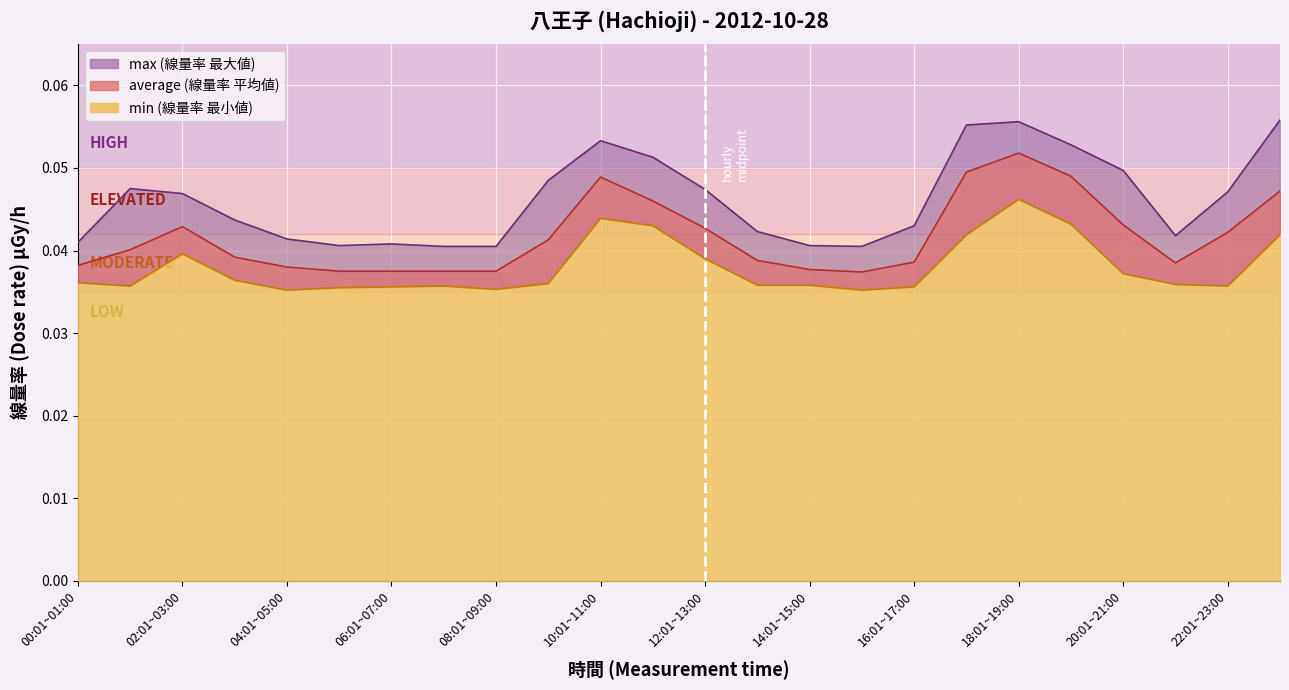

Reading left to right, transcribe all the data shown in this chart.

max: 00:01~01:00=0.0	01:01~02:00=0.0	02:01~03:00=0.0	03:01~04:00=0.0	04:01~05:00=0.0	05:01~06:00=0.0	06:01~07:00=0.0	07:01~08:00=0.0	08:01~09:00=0.0	09:01~10:00=0.0	10:01~11:00=0.1	11:01~12:00=0.1	12:01~13:00=0.0	13:01~14:00=0.0	14:01~15:00=0.0	15:01~16:00=0.0	16:01~17:00=0.0	17:01~18:00=0.1	18:01~19:00=0.1	19:01~20:00=0.1	20:01~21:00=0.0	21:01~22:00=0.0	22:01~23:00=0.0	23:01~24:00=0.1
average: 00:01~01:00=0.0	01:01~02:00=0.0	02:01~03:00=0.0	03:01~04:00=0.0	04:01~05:00=0.0	05:01~06:00=0.0	06:01~07:00=0.0	07:01~08:00=0.0	08:01~09:00=0.0	09:01~10:00=0.0	10:01~11:00=0.0	11:01~12:00=0.0	12:01~13:00=0.0	13:01~14:00=0.0	14:01~15:00=0.0	15:01~16:00=0.0	16:01~17:00=0.0	17:01~18:00=0.0	18:01~19:00=0.1	19:01~20:00=0.0	20:01~21:00=0.0	21:01~22:00=0.0	22:01~23:00=0.0	23:01~24:00=0.0
min: 00:01~01:00=0.0	01:01~02:00=0.0	02:01~03:00=0.0	03:01~04:00=0.0	04:01~05:00=0.0	05:01~06:00=0.0	06:01~07:00=0.0	07:01~08:00=0.0	08:01~09:00=0.0	09:01~10:00=0.0	10:01~11:00=0.0	11:01~12:00=0.0	12:01~13:00=0.0	13:01~14:00=0.0	14:01~15:00=0.0	15:01~16:00=0.0	16:01~17:00=0.0	17:01~18:00=0.0	18:01~19:00=0.0	19:01~20:00=0.0	20:01~21:00=0.0	21:01~22:00=0.0	22:01~23:00=0.0	23:01~24:00=0.0